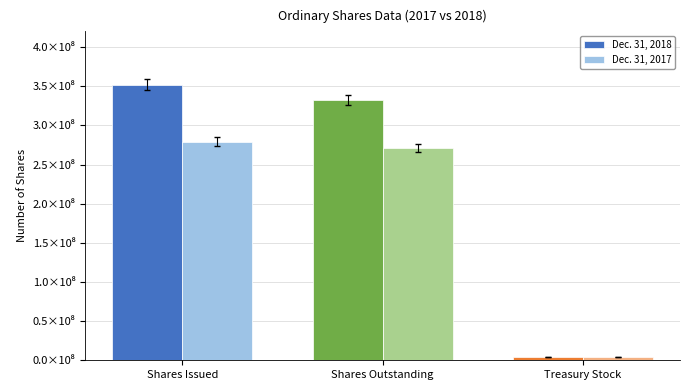

Rank the series by their maximum value, from highest to lowest.

Dec. 31, 2018, Dec. 31, 2017